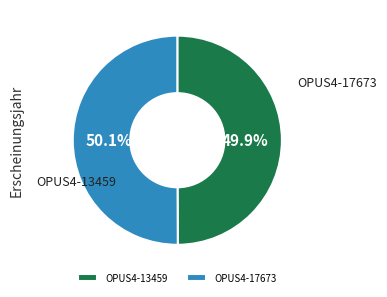

The OPUS4-13459 slice represents 39% of the pie. True or false?

False